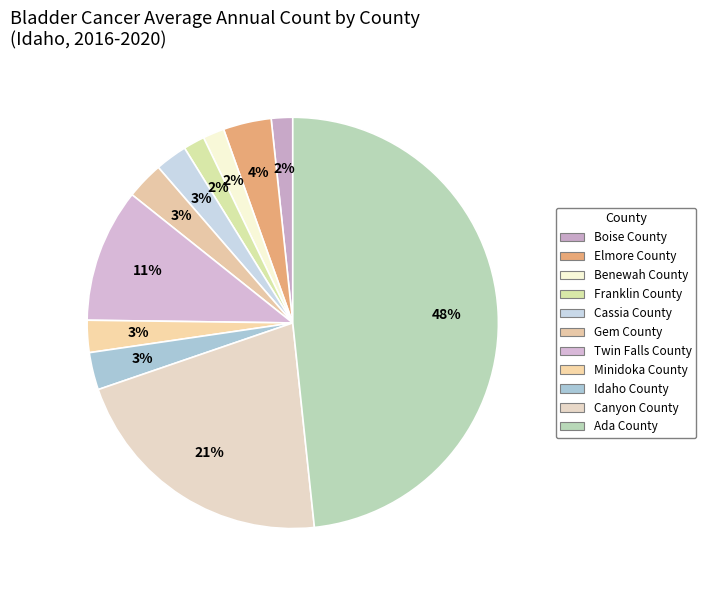

To the nearest percent, what is the combined percentage of Franklin County and Ada County?

50%